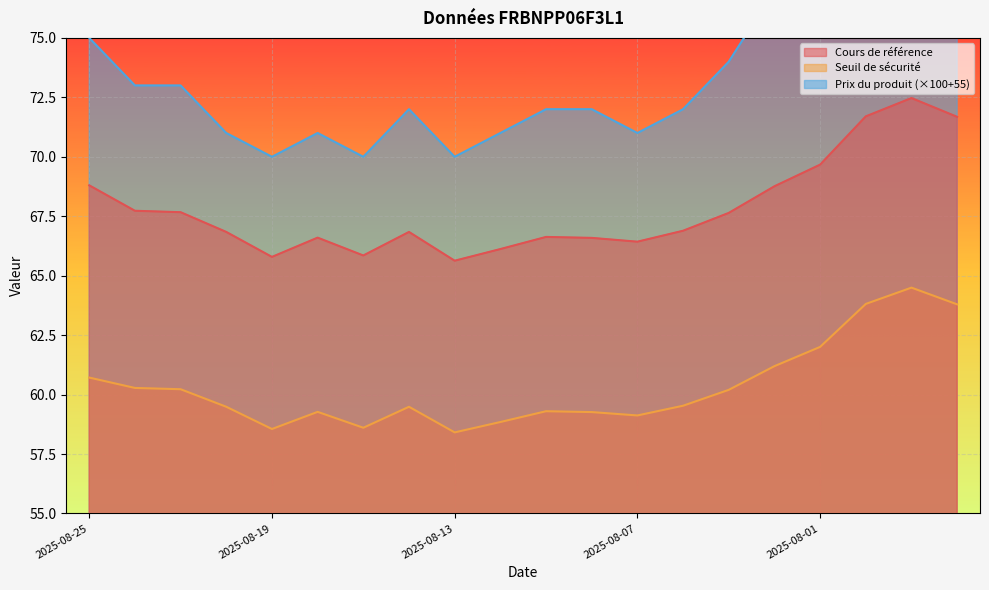

How many data points does each series have?

20